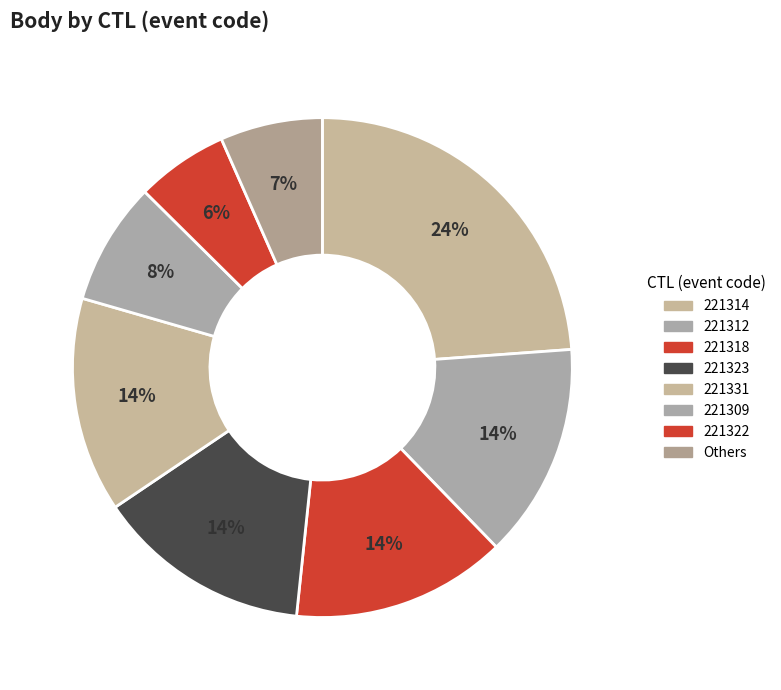

How many slices are in this pie chart?

8